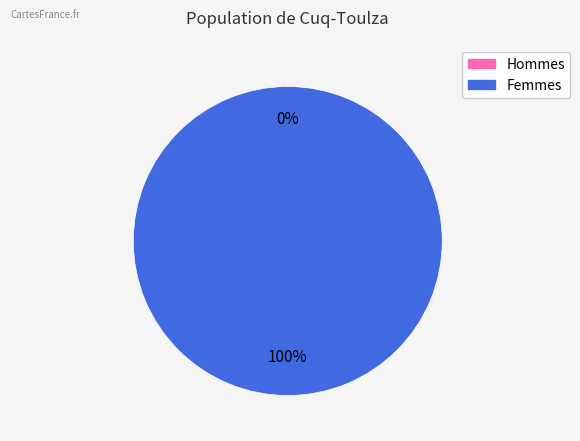

To the nearest percent, what is the difference between the largest and smallest slice percentages?

100%